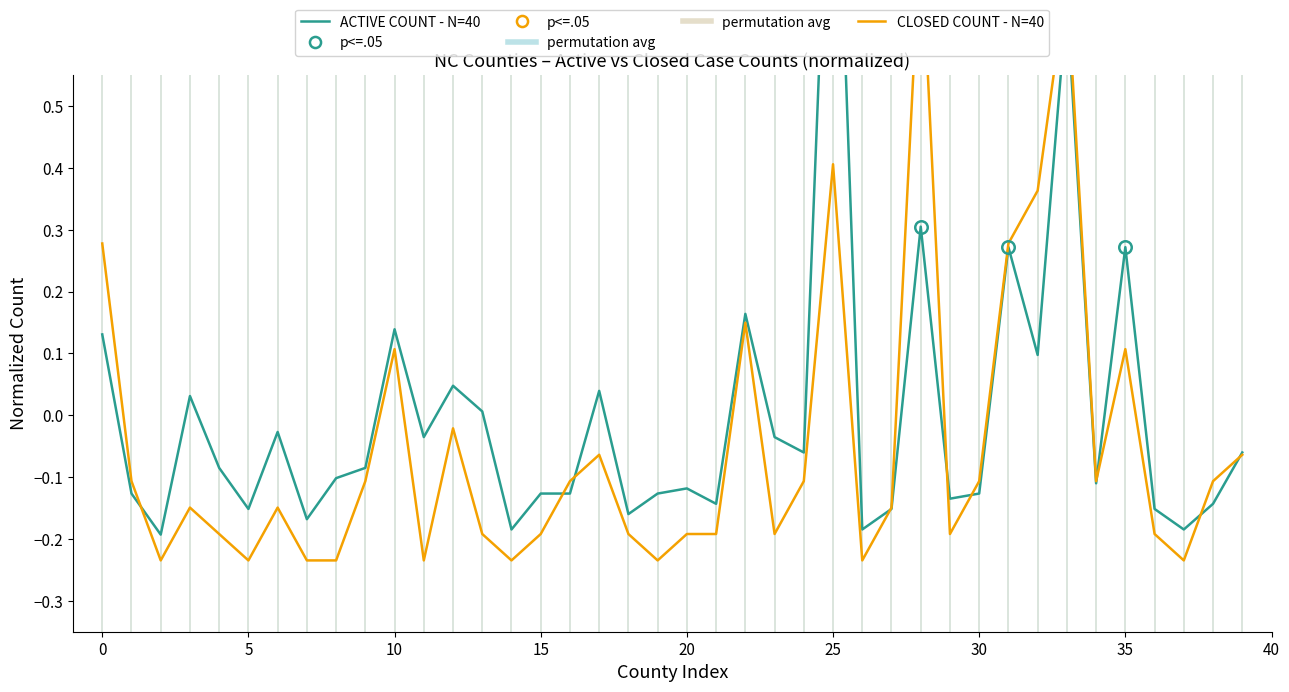

At which category does CLOSED COUNT - N=40 reach its first local peak?

10